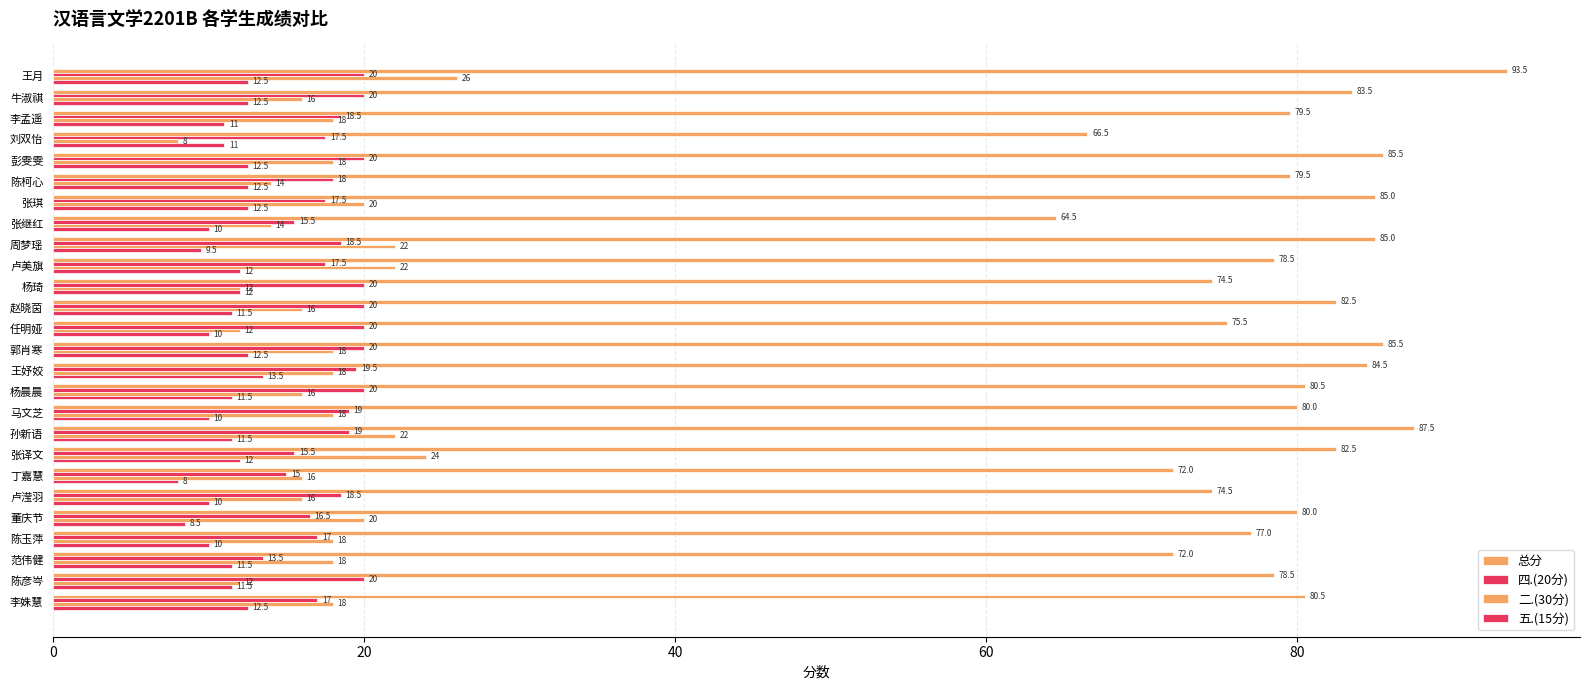

How many distinct data groups are displayed?

4